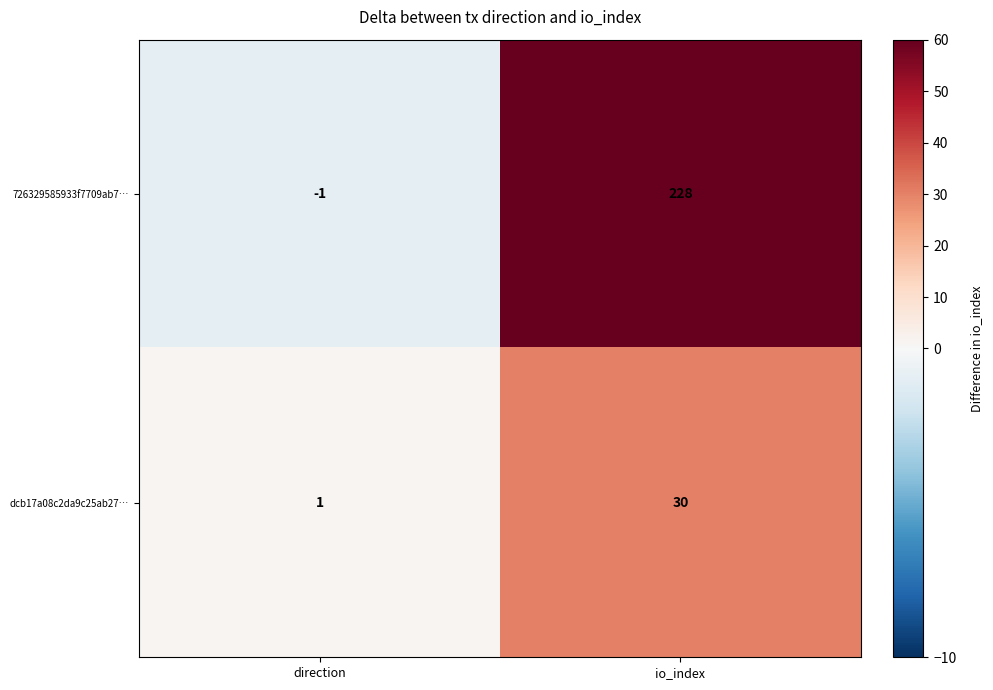

Reading left to right, list all the values displayed in this chart.

726329585933f7709ab7…: direction=-1	io_index=228
dcb17a08c2da9c25ab27…: direction=1	io_index=30